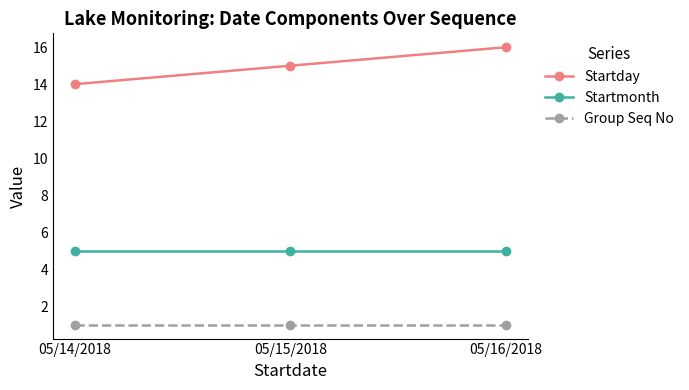

Reading right to left, extract all data points from this chart.

Startday: 16	15	14
Startmonth: 5	5	5
Group Seq No: 1	1	1